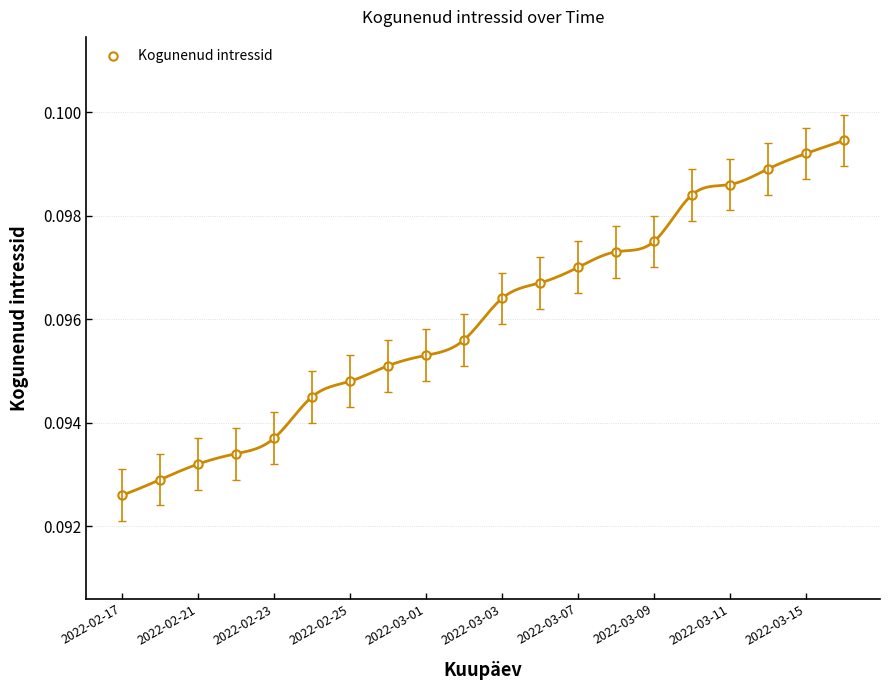

Is it true that Kogunenud intressid equals 0.0 at 2022-02-21?

False